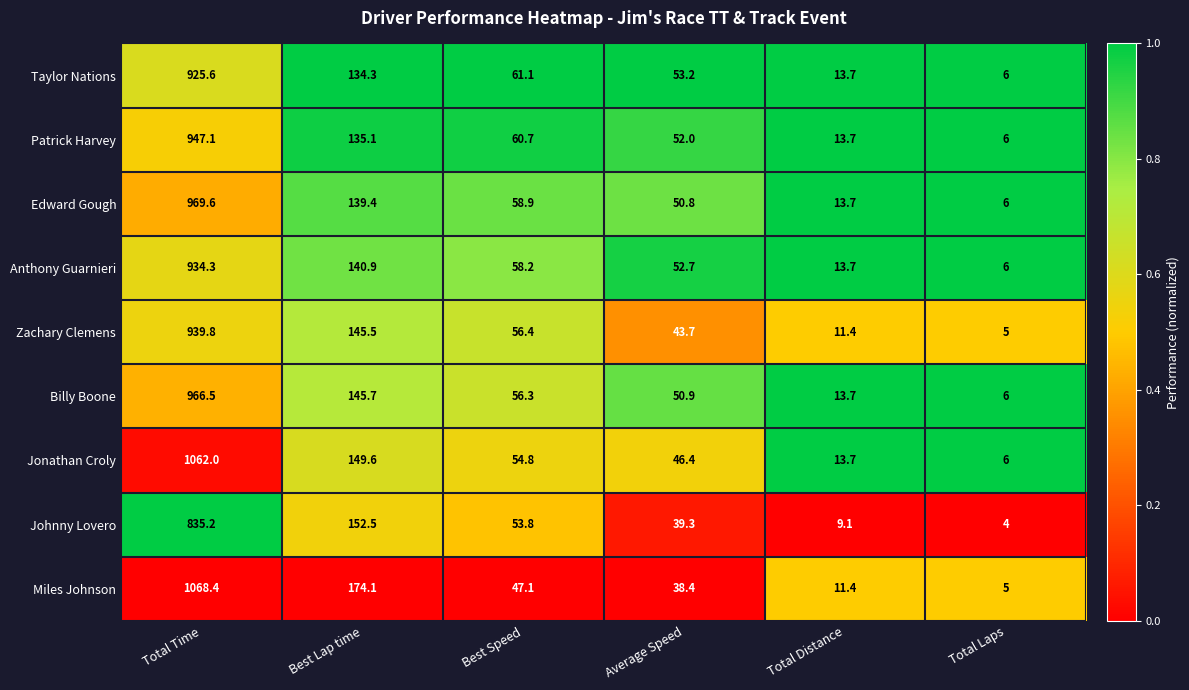

The Zachary Clemens series shows 4.8 at Total Distance. True or false?

False